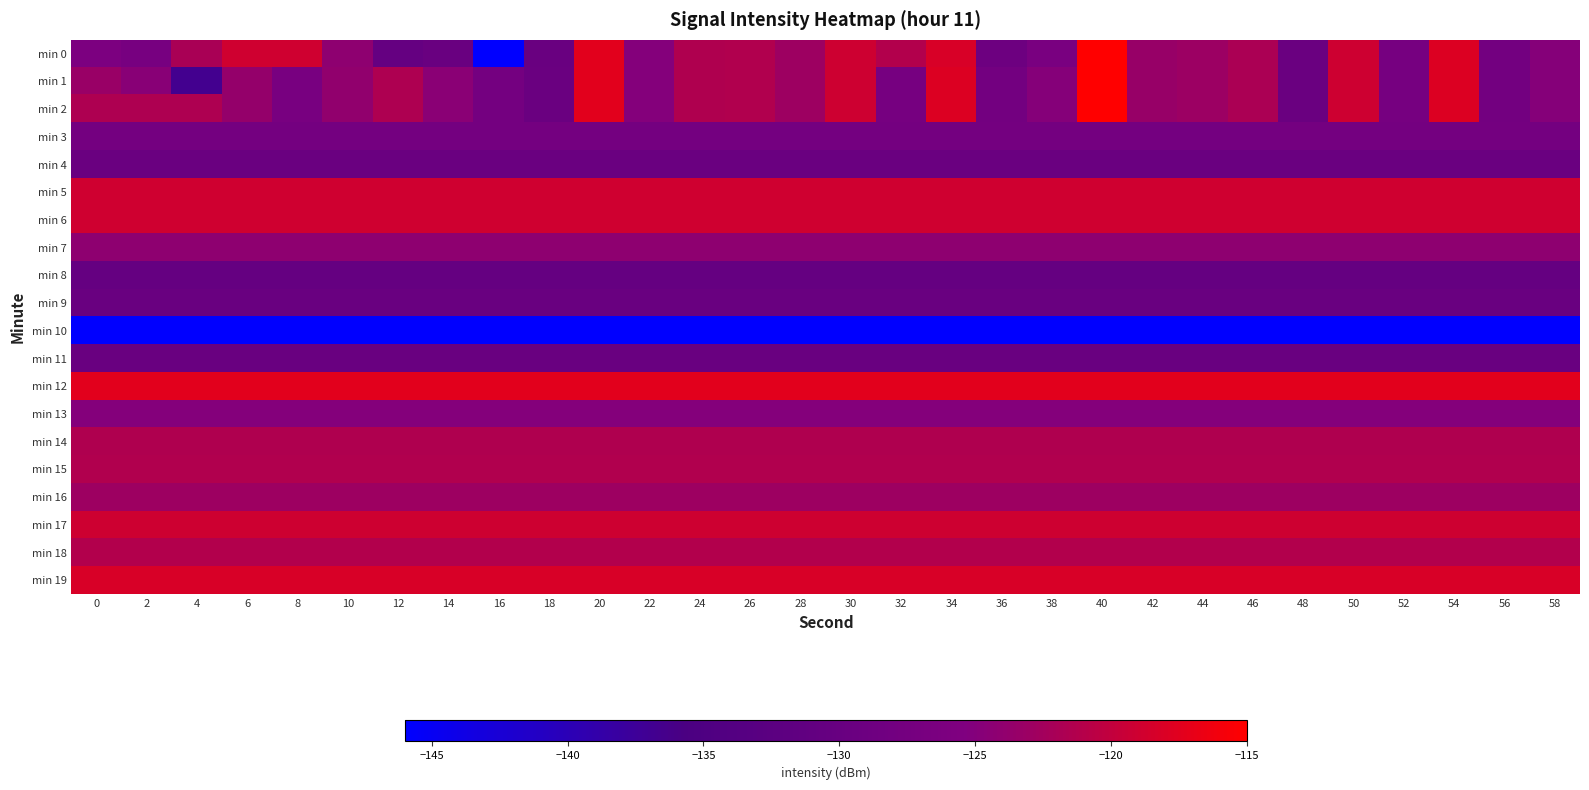

Rank the series at 36 from lowest to highest value.

min 10, min 8, min 9, min 11, min 4, min 0, min 1, min 2, min 3, min 13, min 7, min 16, min 14, min 15, min 18, min 17, min 5, min 6, min 19, min 12